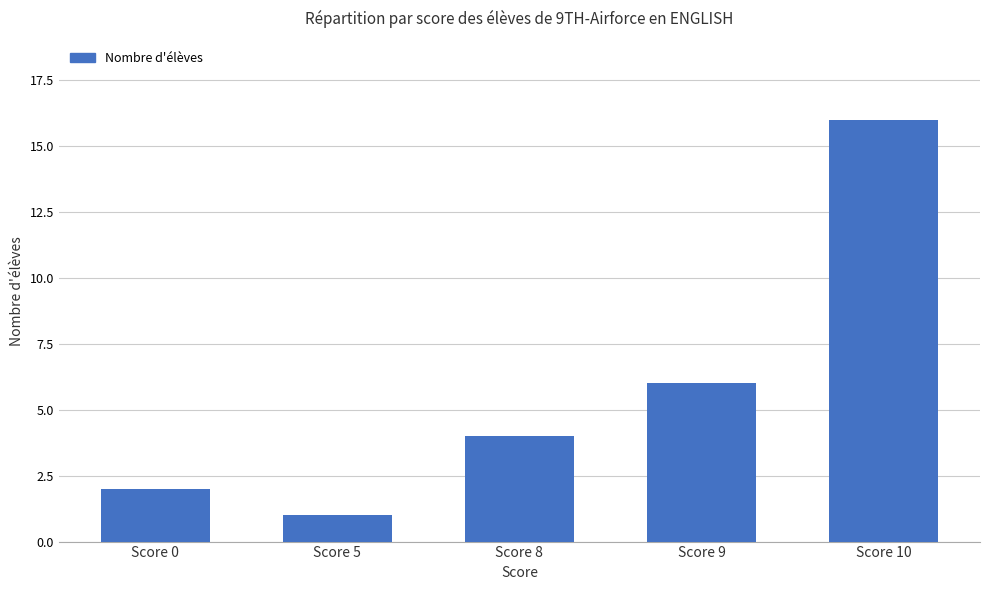

How many bars are there in total?

5